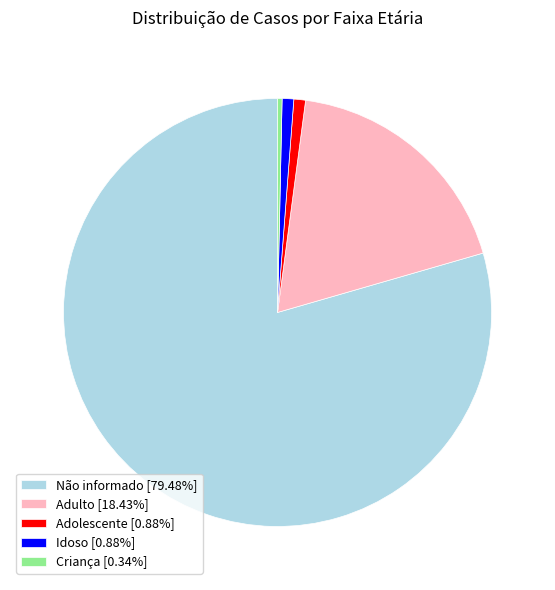

Which category has the biggest portion of the pie?

Não informado